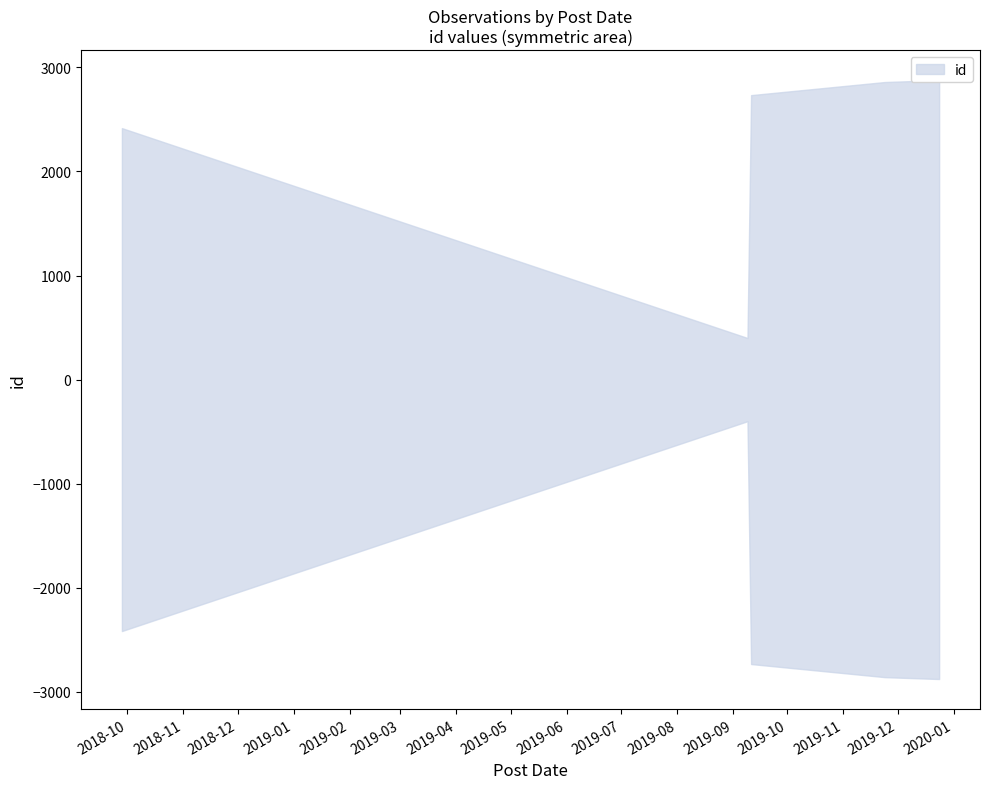

List the labels in order of value, largest first.

2019-12-24, 2019-11-24, 2019-09-11, 2018-09-28, 2019-09-09